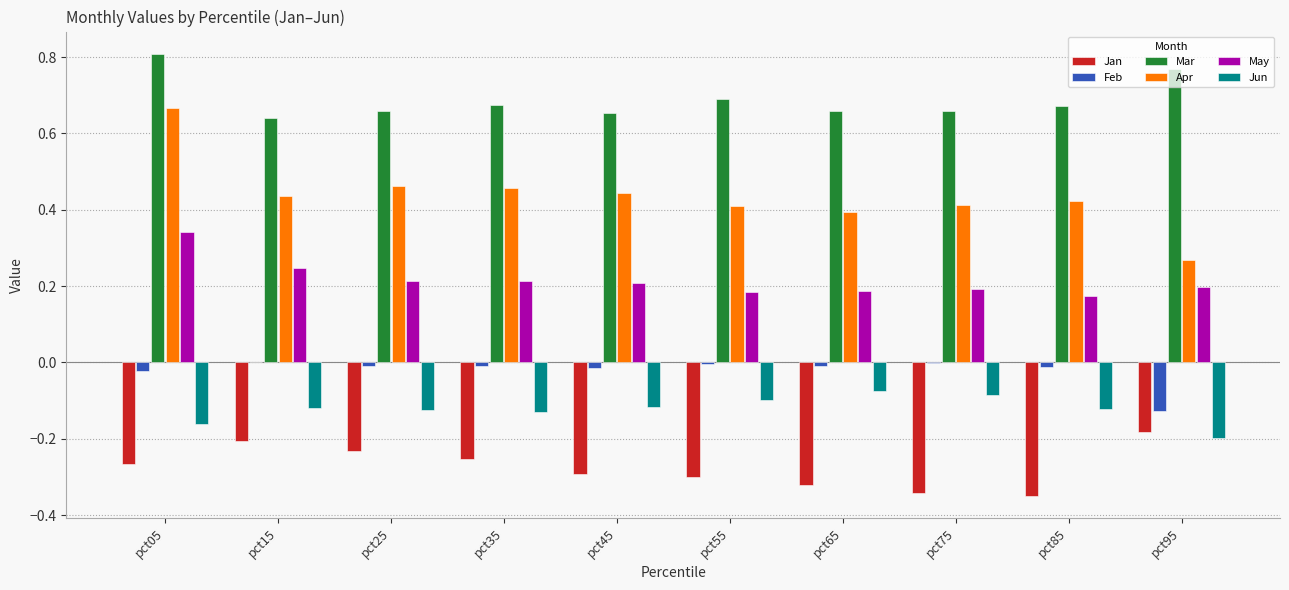

The Jun series shows -0.1 at pct85. True or false?

True